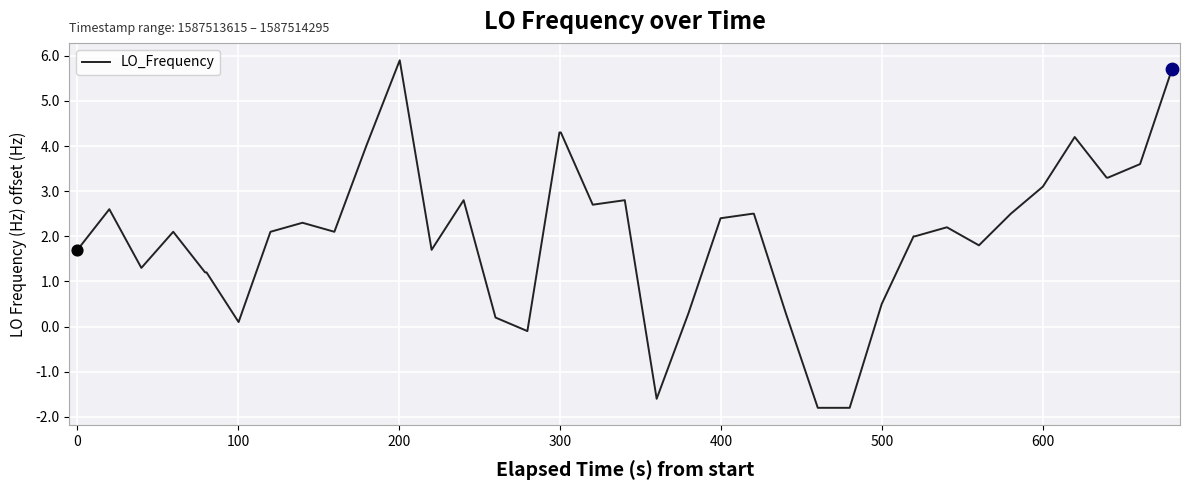

What is the greatest value displayed?

5.9